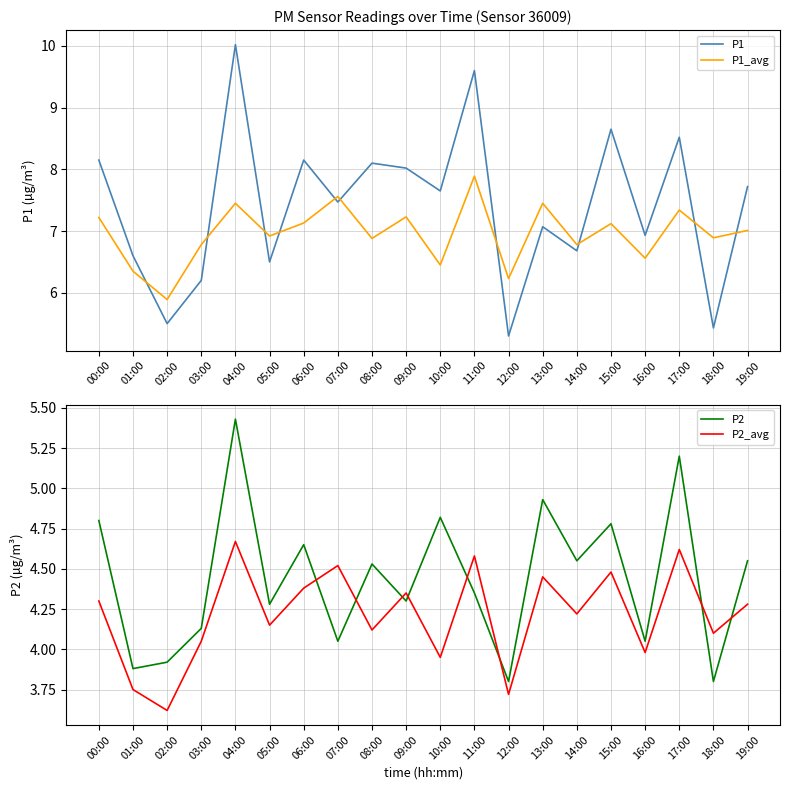

What is the label of the 19th point from the right?

01:00